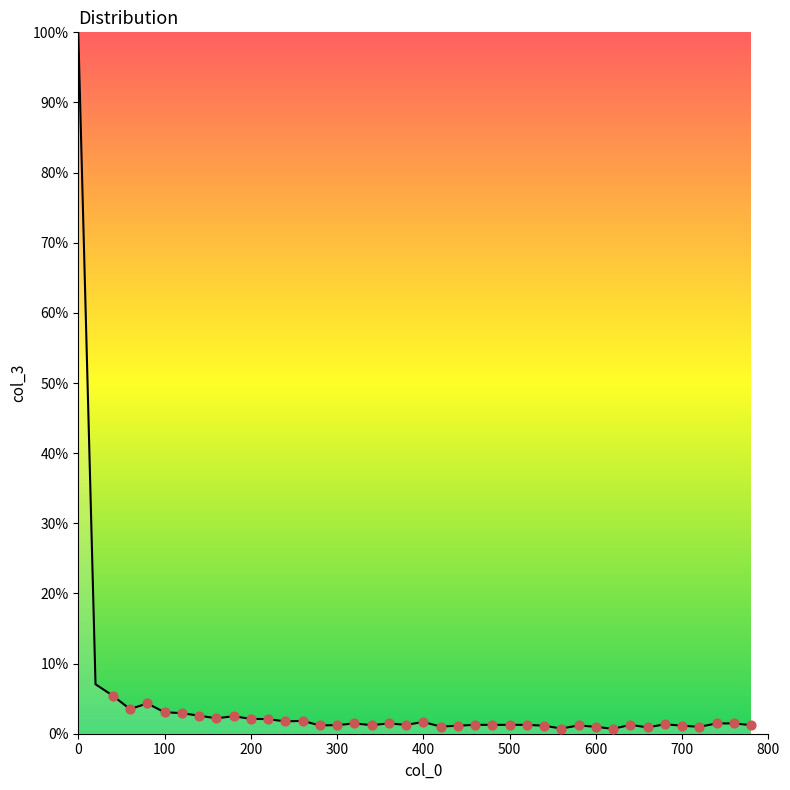

What is the difference between the maximum and minimum values?

99.3